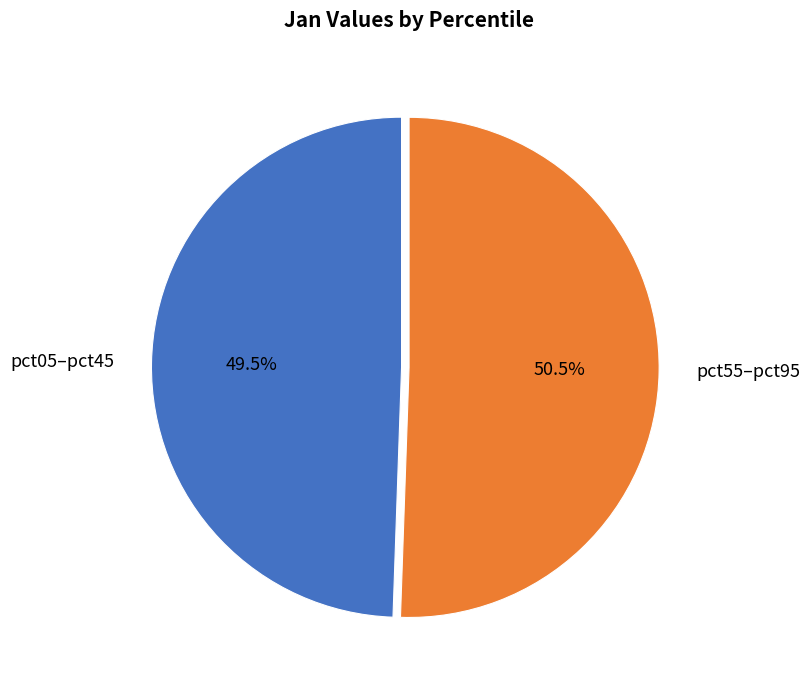

How many segments does this pie chart have?

2